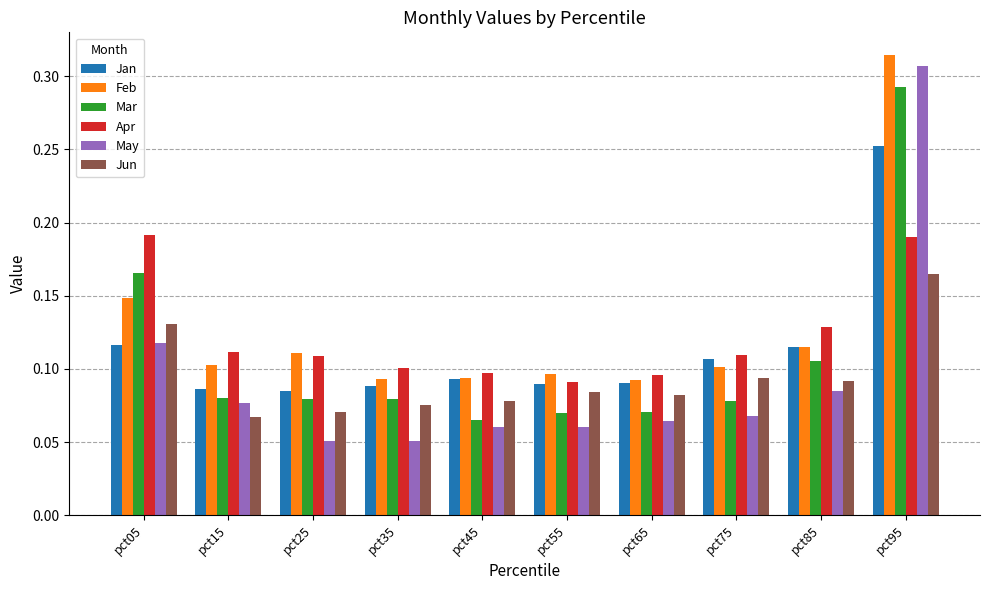

Count the Mar values in the range 0 to 1.

10